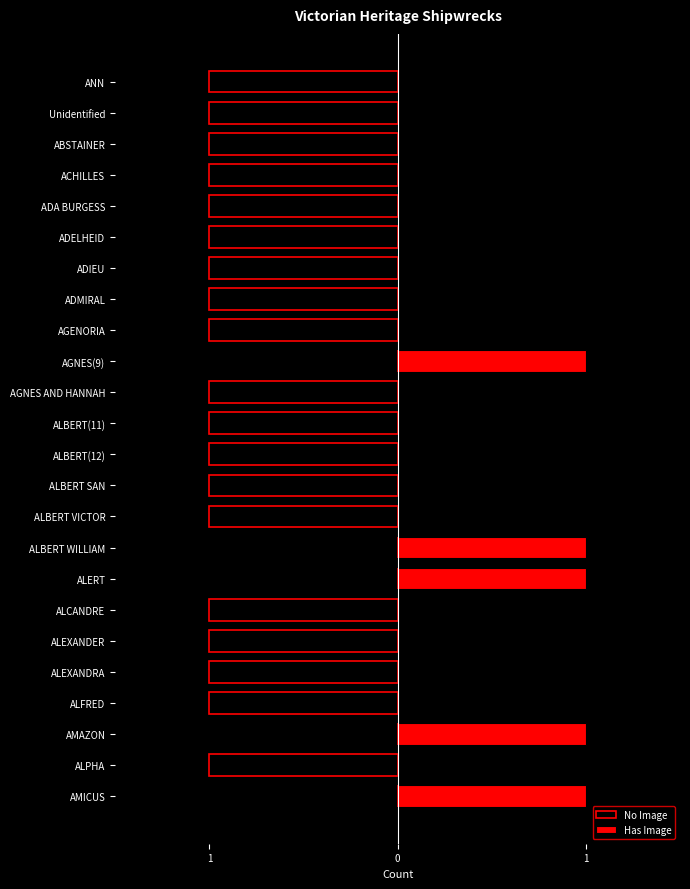

What is the sum of all No Image values?

-19